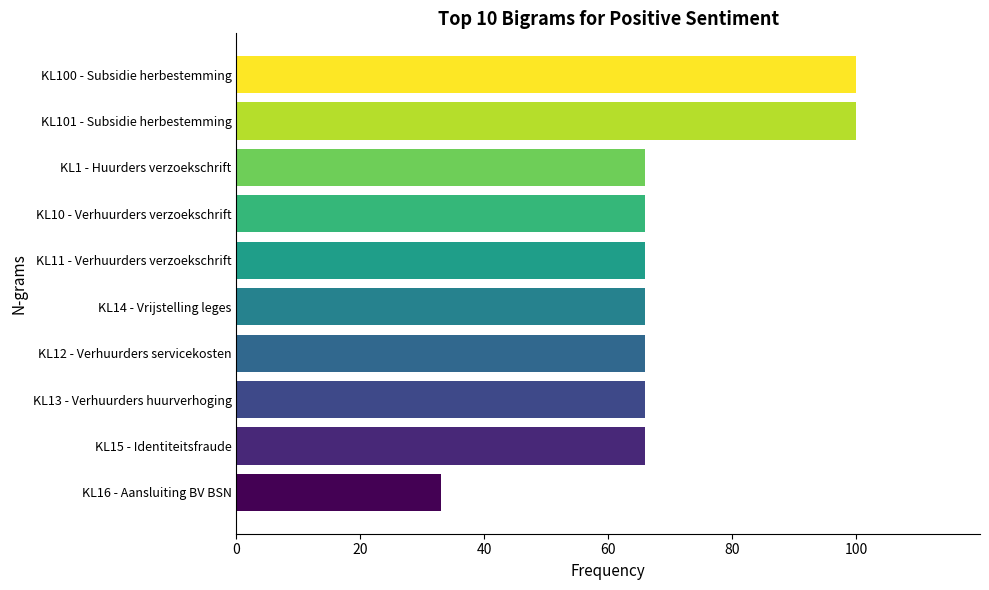

The value at KL12 - Verhuurders servicekosten is 66. True or false?

True